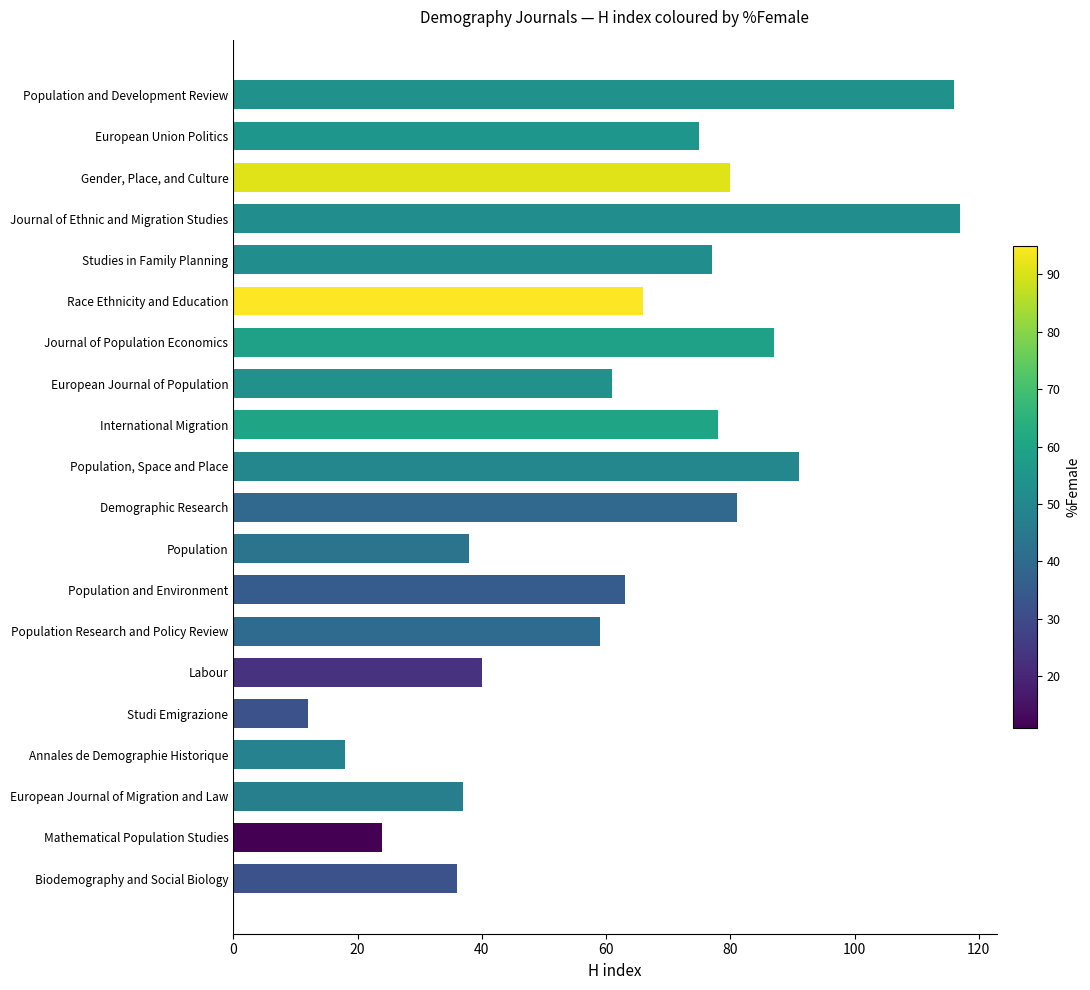

Reading bottom to top, transcribe all the data shown in this chart.

36	24	37	18	12	40	59	63	38	81	91	78	61	87	66	77	117	80	75	116